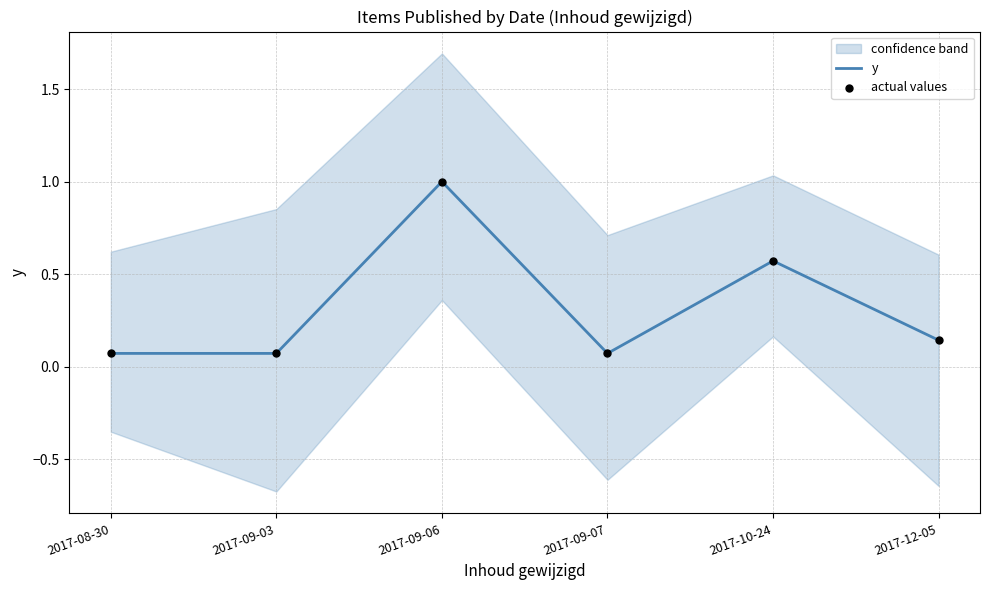

At which category is the sum across all series the highest?

2017-09-06